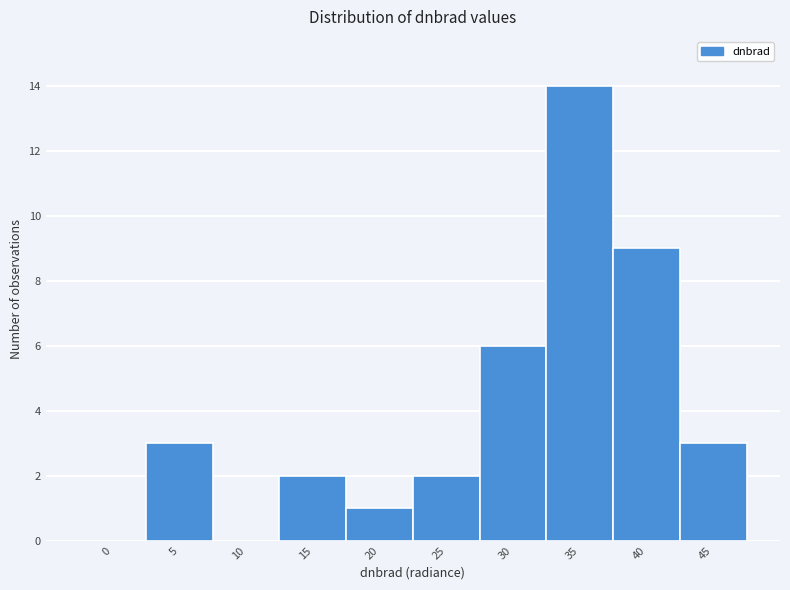

Reading left to right, list all the values displayed in this chart.

0=0	5=3	10=0	15=2	20=1	25=2	30=6	35=14	40=9	45=3